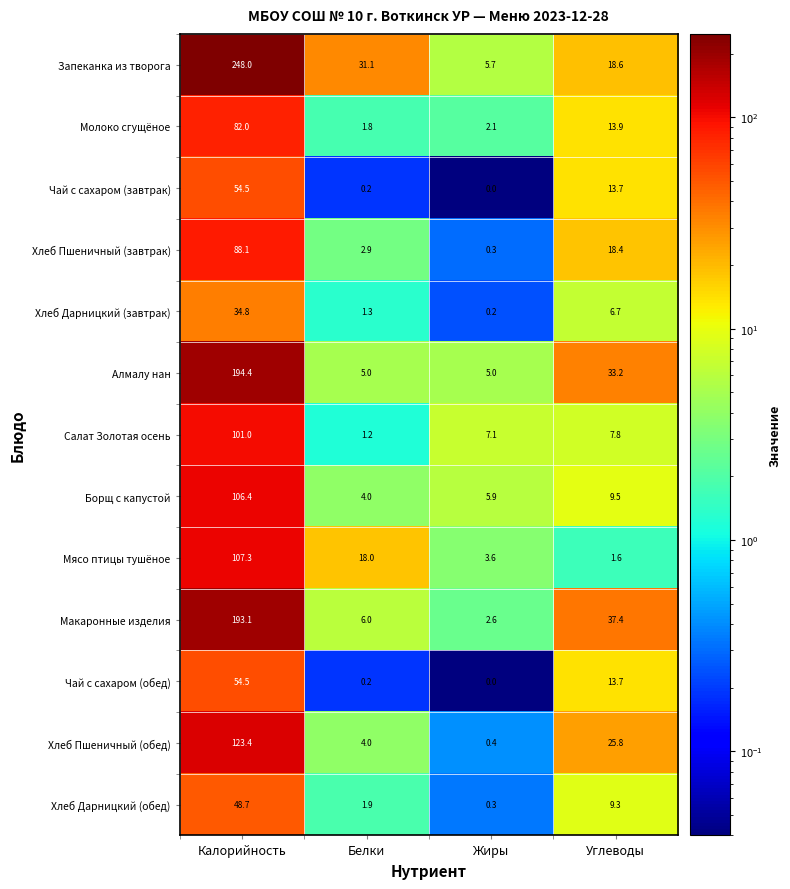

What is the sum of the Чай с сахаром (завтрак) values at Жиры and Углеводы?

13.7